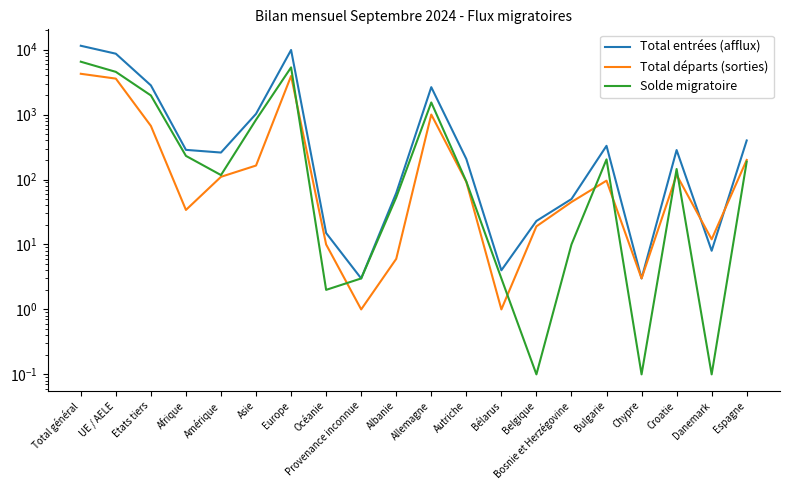

What is the maximum value shown in the chart?

11453.0